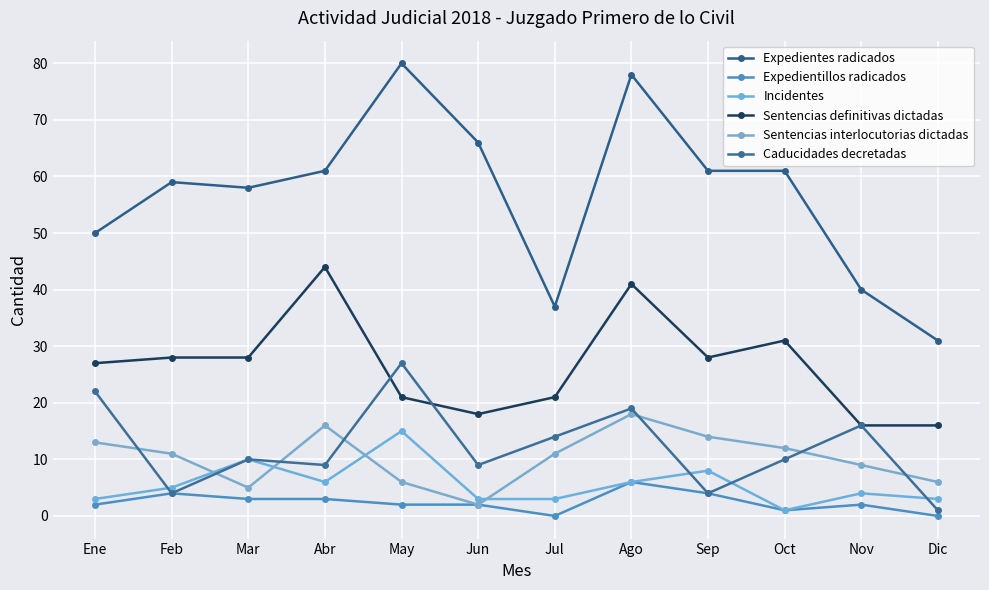

At which label does Sentencias interlocutorias dictadas first exceed 11?

Ene